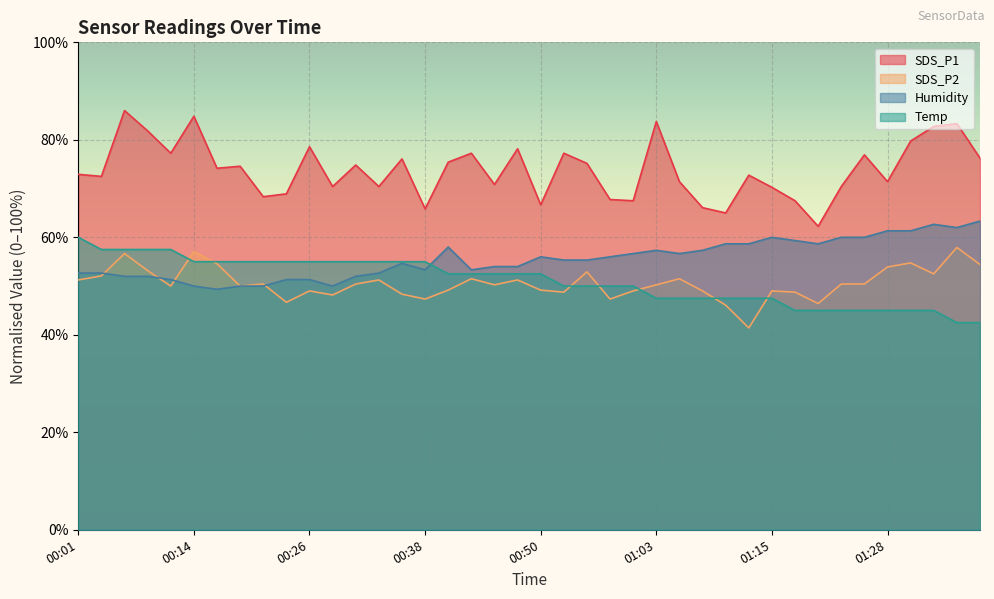

At which category is the sum across all series the highest?

00:06